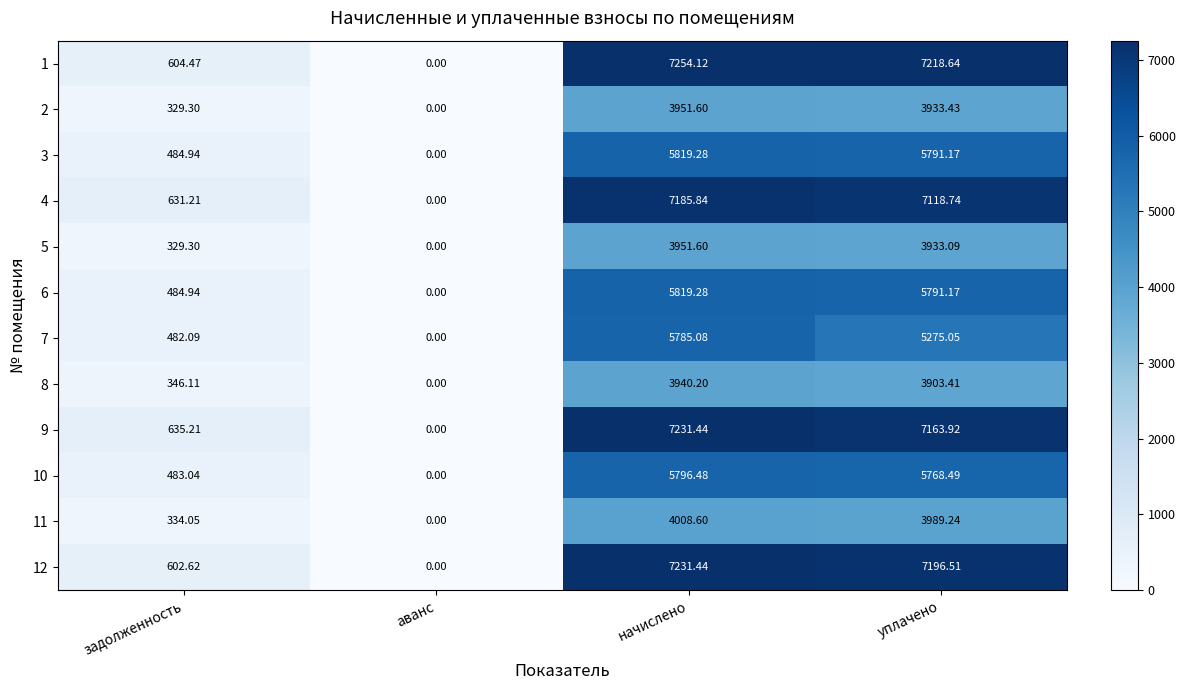

Which category has the highest value in the 6 series?

начислено